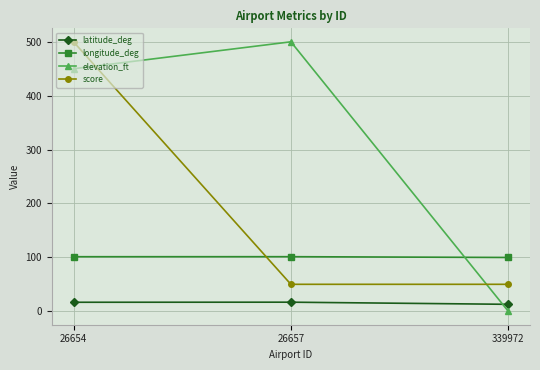

True or false: score has a value of 50.0 at 339972.

True